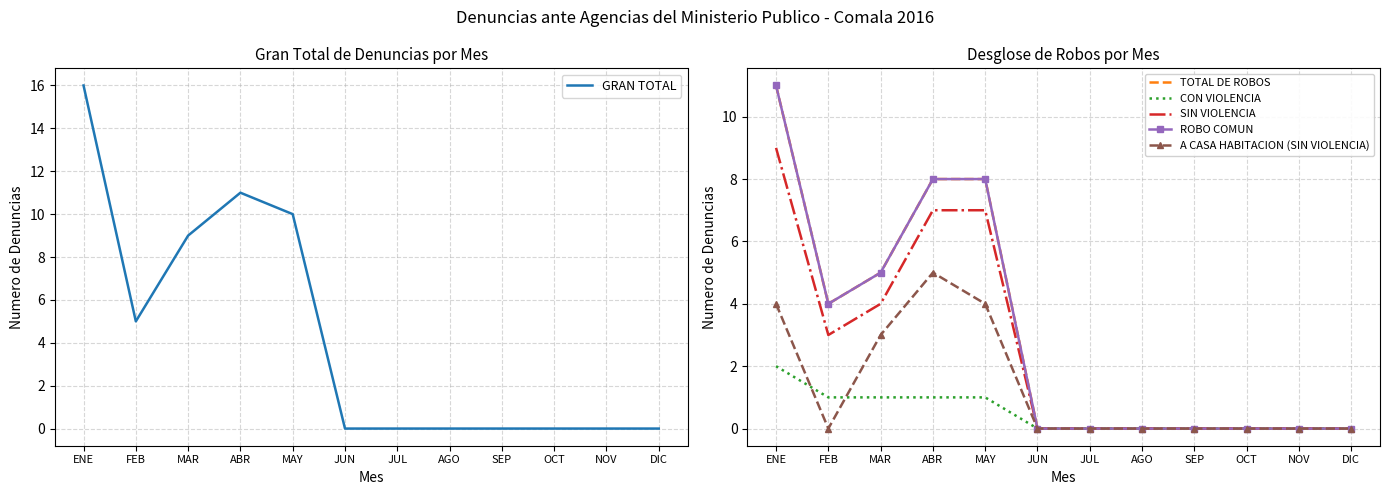

Which series has the widest spread of values?

GRAN TOTAL